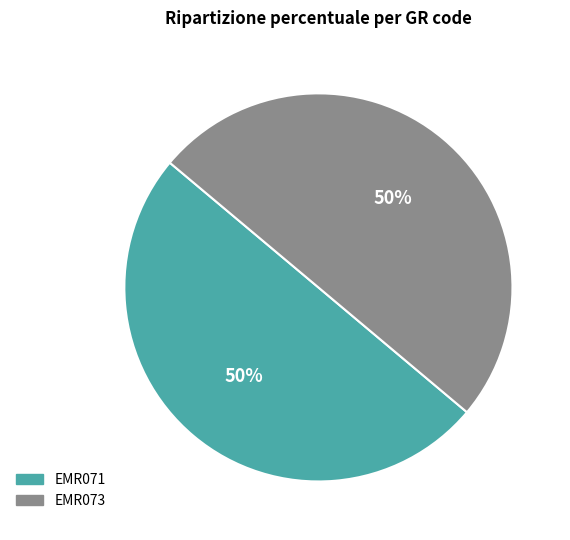

To the nearest percent, what portion does EMR071 represent?

50%